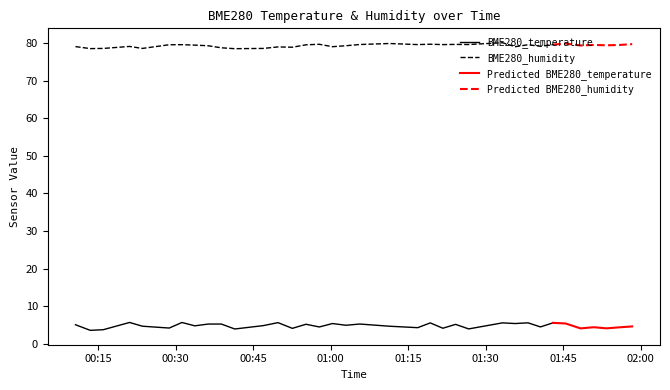

True or false: BME280_humidity and BME280_temperature cross at least once.

False